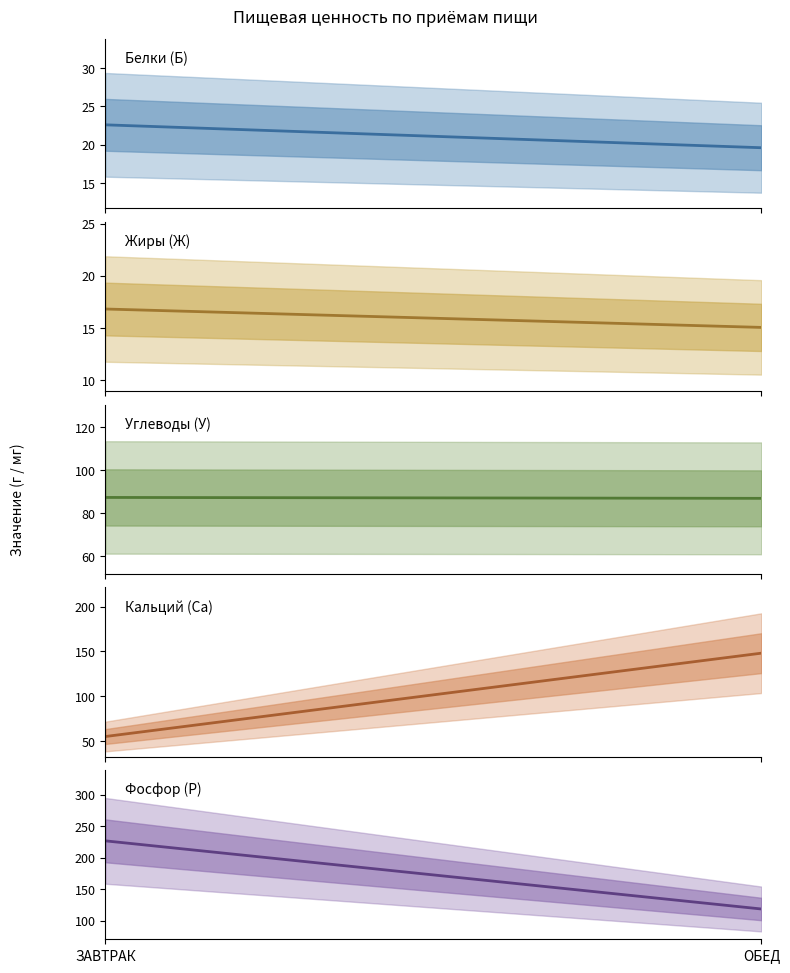

What is the sum of all Кальций (Са) values?

203.3